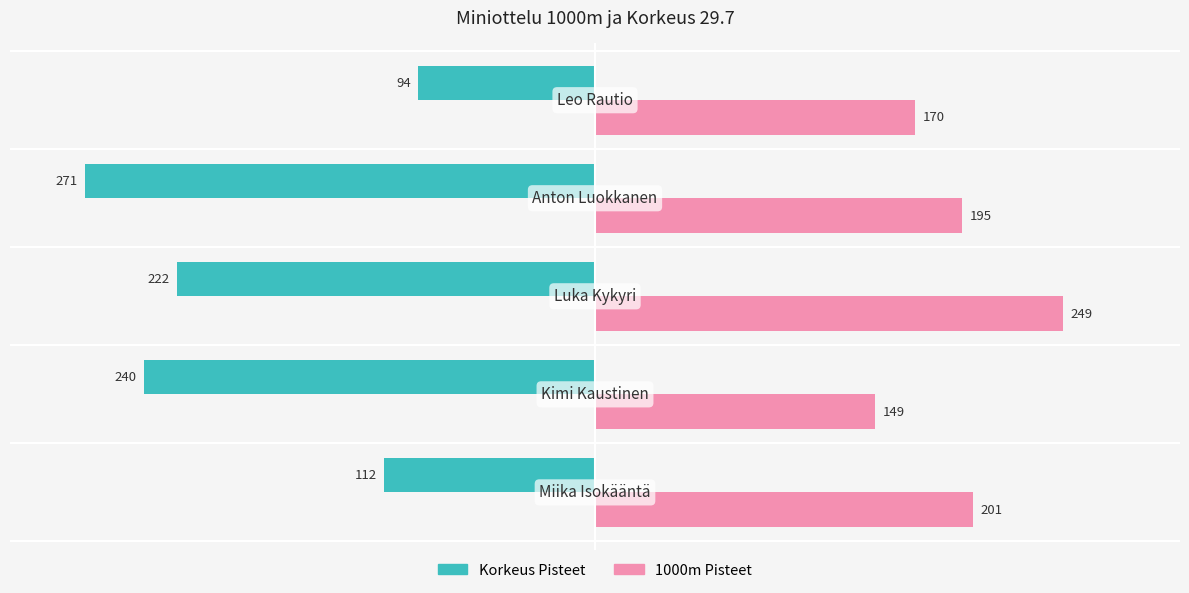

What is the maximum value shown in the chart?

249